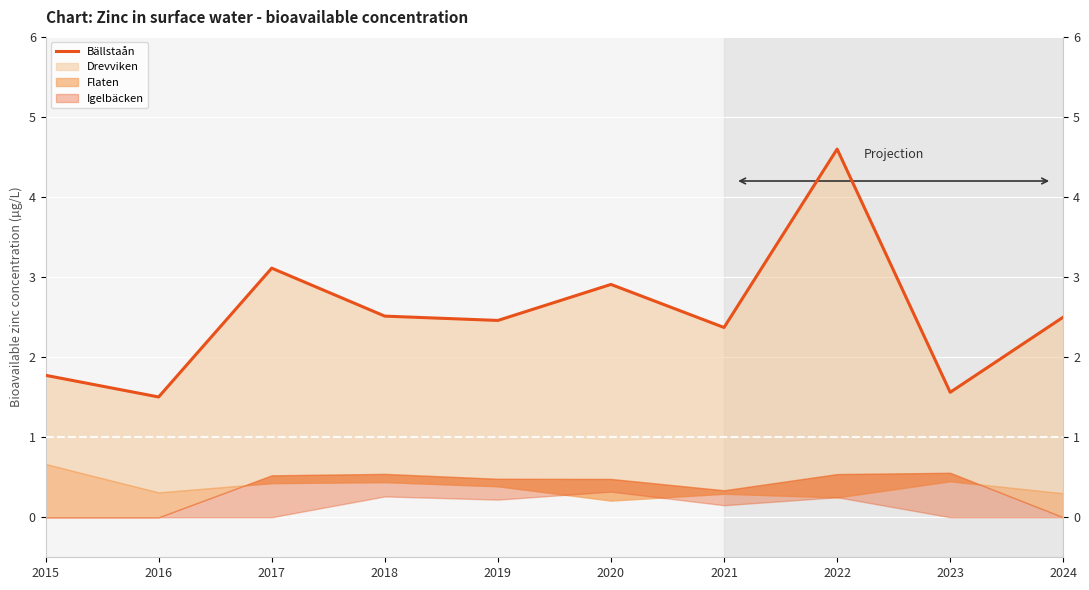

Reading right to left, extract all data points from this chart.

2024=2.5	2023=1.6	2022=4.6	2021=2.4	2020=2.9	2019=2.5	2018=2.5	2017=3.1	2016=1.5	2015=1.8